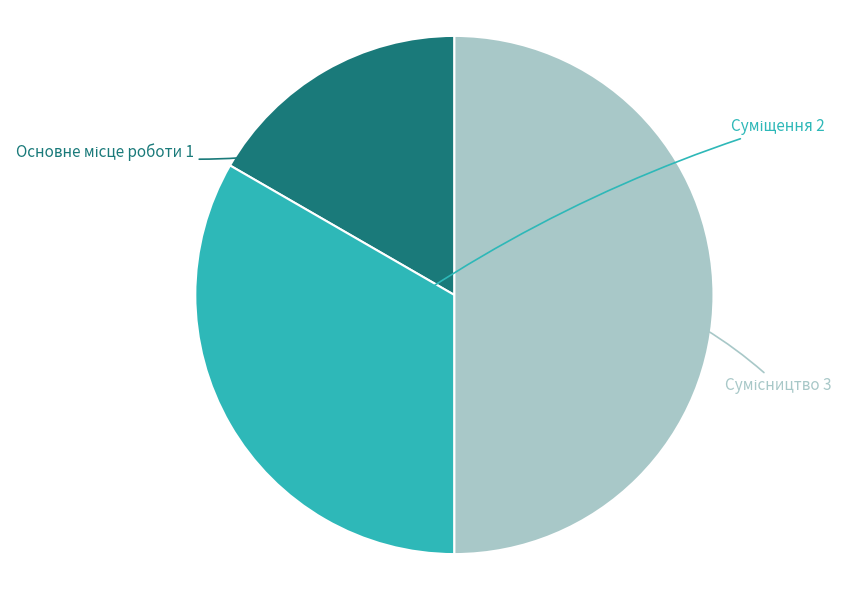

Rank the categories by value from lowest to highest.

Основне місце роботи, Суміщення, Сумісництво